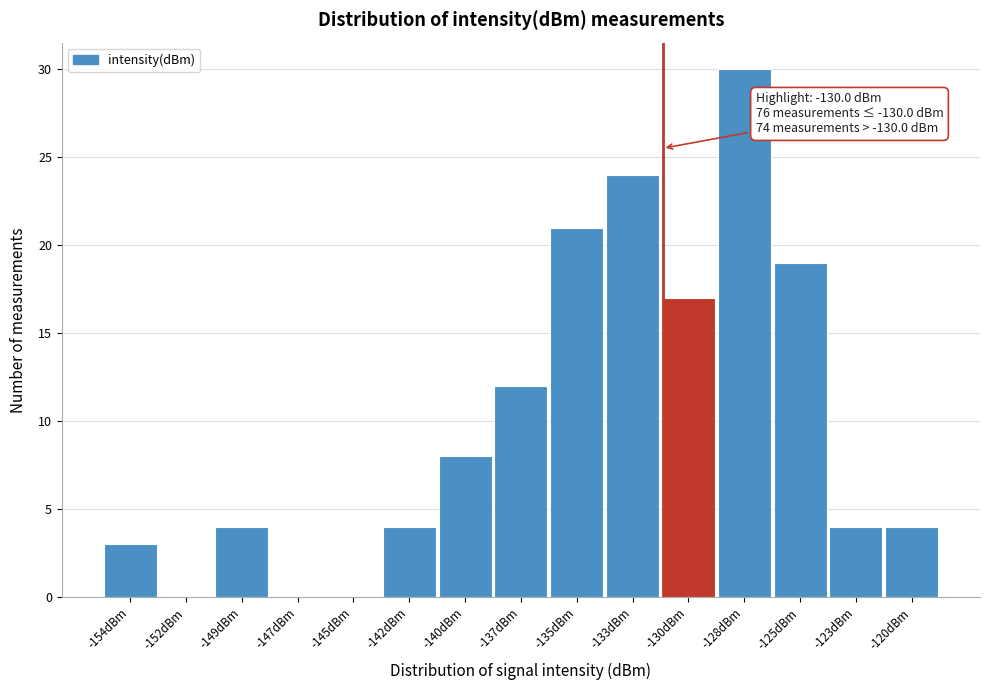

Reading left to right, transcribe all the data shown in this chart.

-154dBm=3	-152dBm=0	-149dBm=4	-147dBm=0	-145dBm=0	-142dBm=4	-140dBm=8	-137dBm=12	-135dBm=21	-133dBm=24	-130dBm=17	-128dBm=30	-125dBm=19	-123dBm=4	-120dBm=4